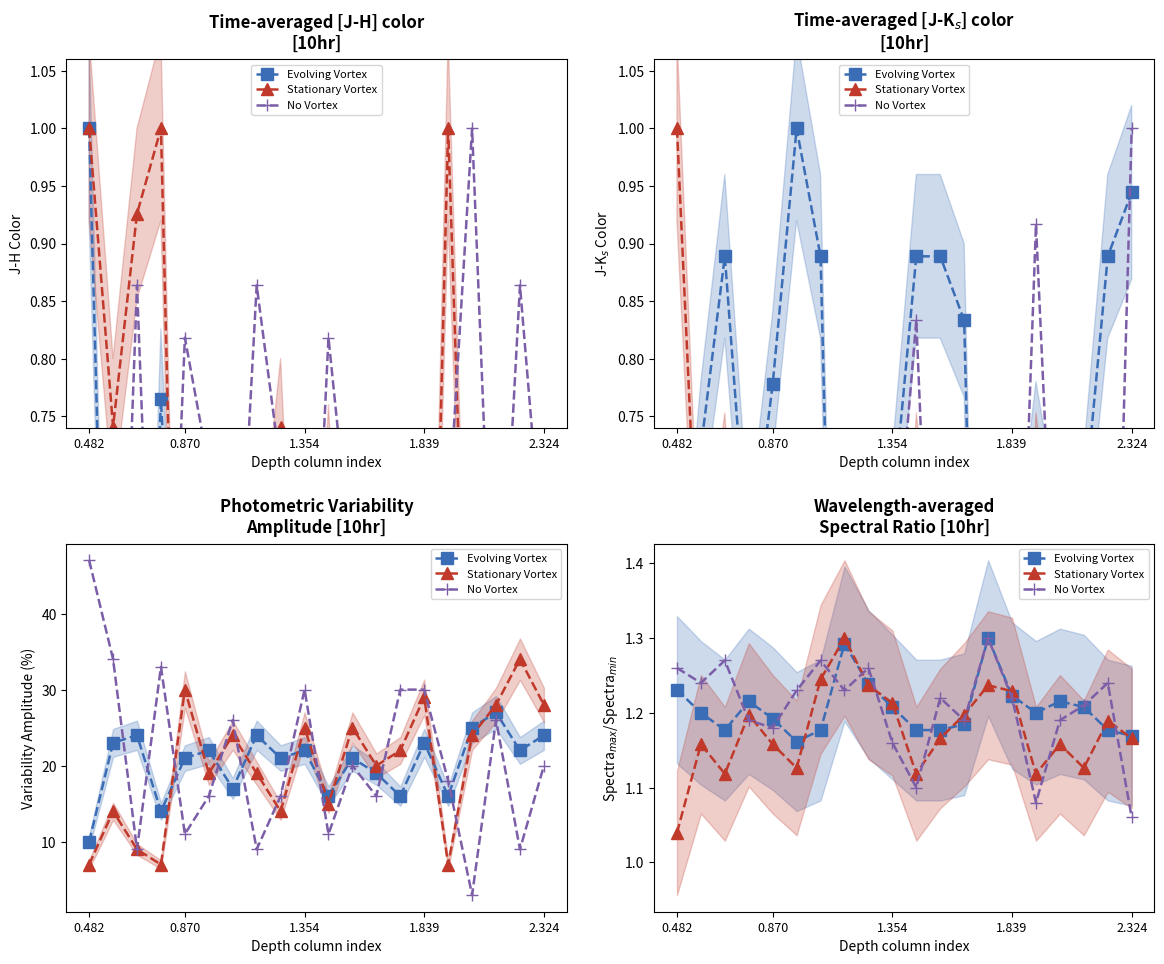

Reading right to left, list all the values displayed in this chart.

Evolving Vortex: 1.2	1.2	1.2	1.2	1.2	1.2	1.3	1.2	1.2	1.2	1.2	1.2	1.3	1.2	1.2	1.2	1.2	1.2	1.2	1.2
Stationary Vortex: 1.2	1.2	1.1	1.2	1.1	1.2	1.2	1.2	1.2	1.1	1.2	1.2	1.3	1.2	1.1	1.2	1.2	1.1	1.2	1.0
No Vortex: 1.1	1.2	1.2	1.2	1.1	1.2	1.3	1.2	1.2	1.1	1.2	1.3	1.2	1.3	1.2	1.2	1.2	1.3	1.2	1.3